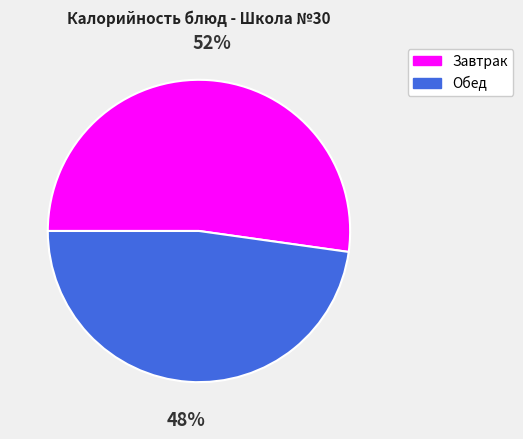

Approximately how many times larger is the value at Завтрак compared to Обед?

1.1